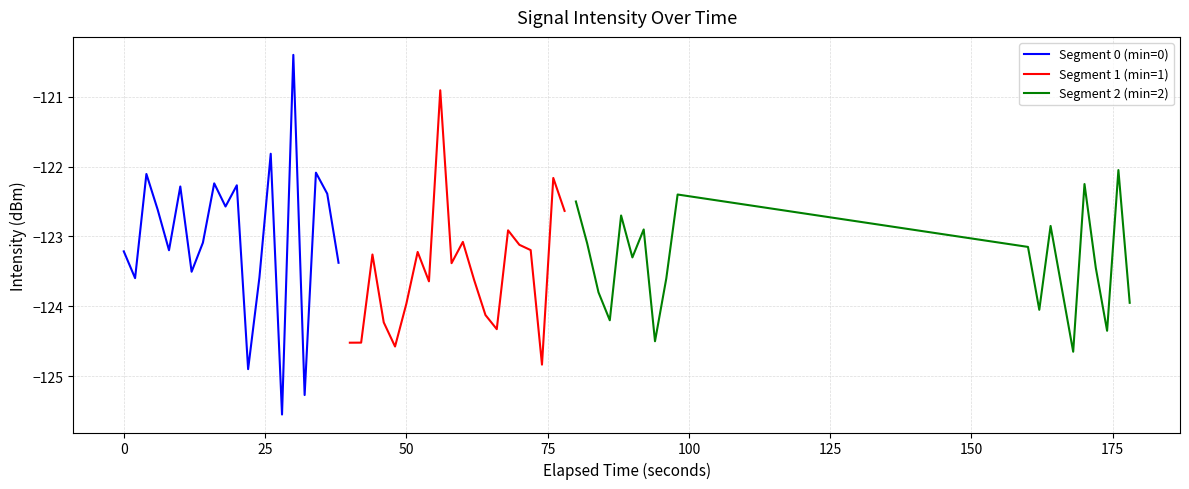

Rank the series by their maximum value, from highest to lowest.

Segment 0 (min=0), Segment 1 (min=1), Segment 2 (min=2)